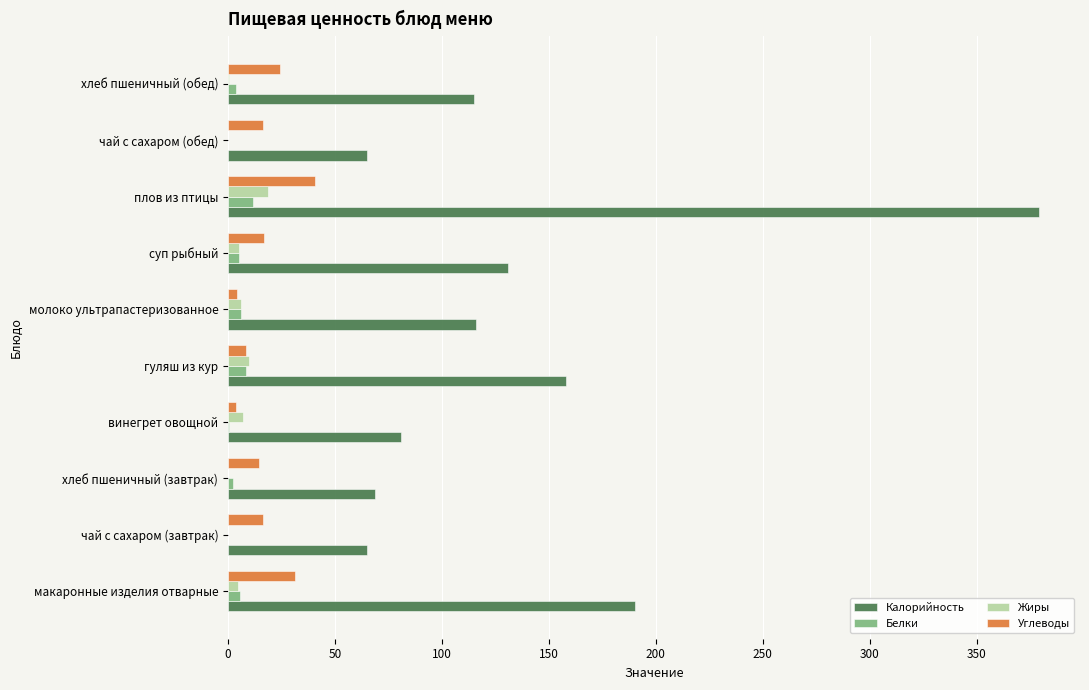

What is the sum of all Белки values?

43.6